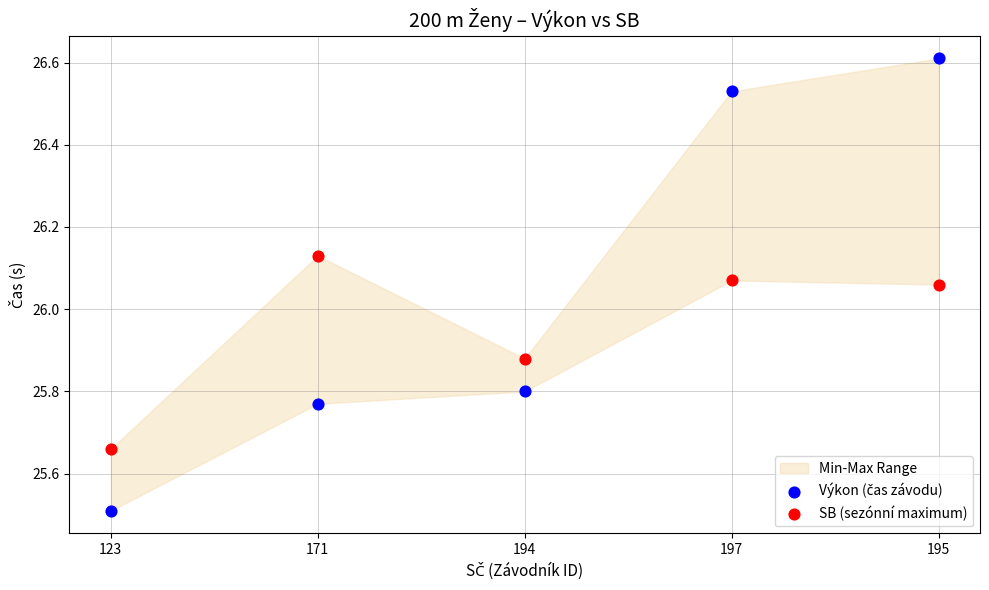

Across all data points, what is the average Y value?

26.0